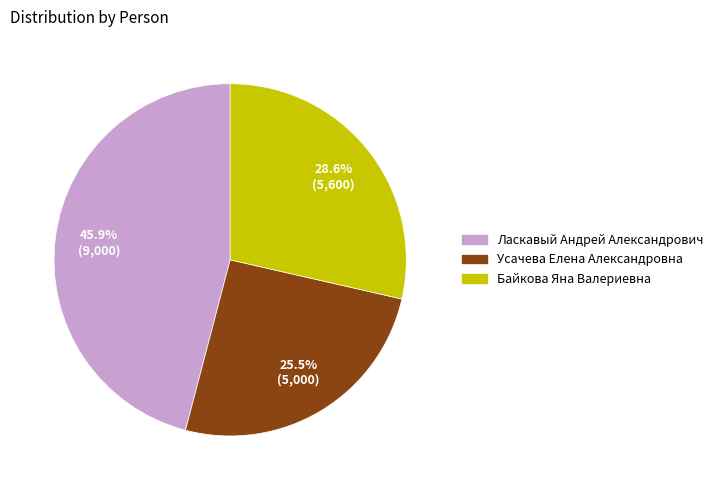

Which slice is the largest?

Ласкавый Андрей Александрович